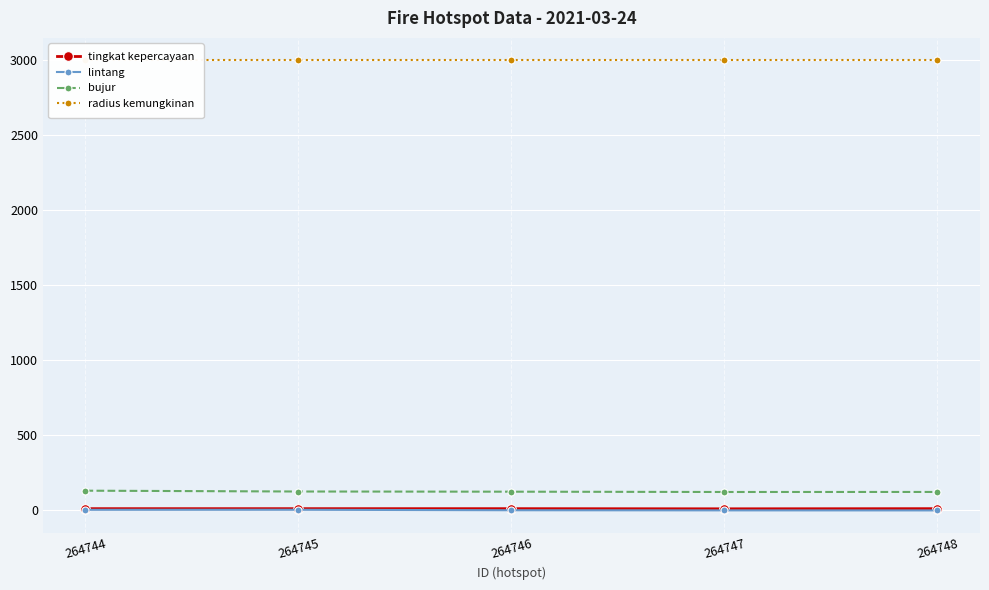

True or false: tingkat kepercayaan and lintang intersect in this chart.

False